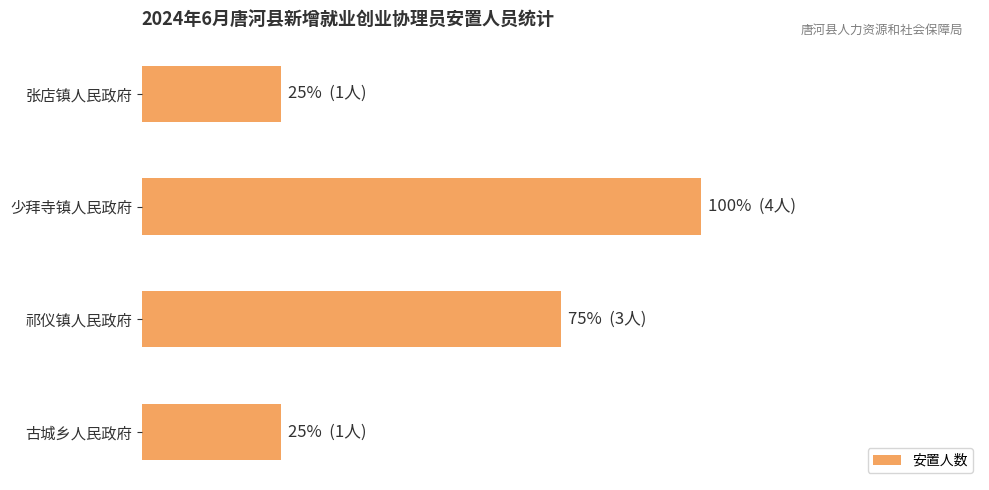

What is the difference between the second highest and second lowest values?

2